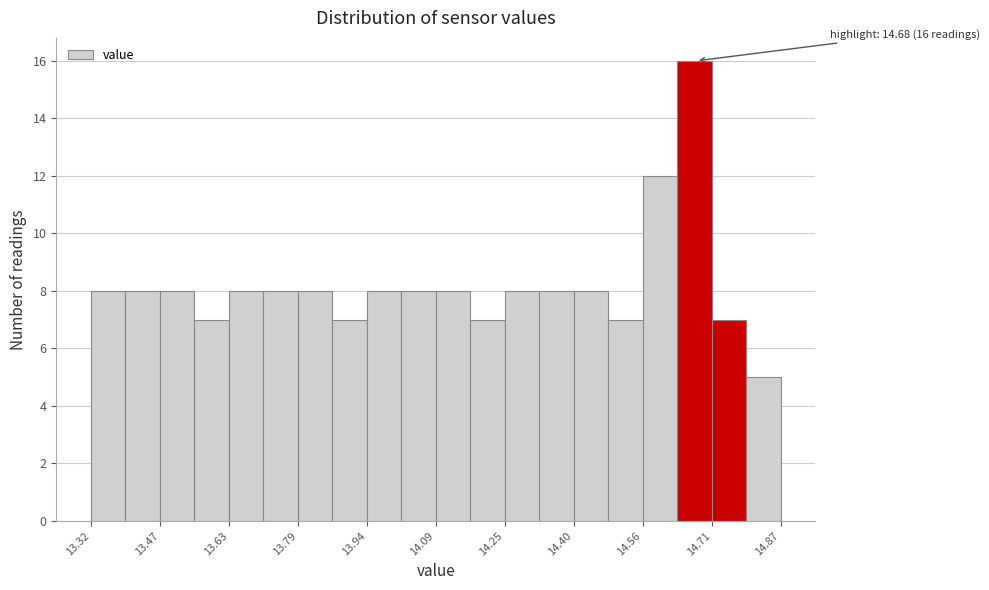

Read against the x-axis, roughly where is the centre of the tallest bar?

14.68